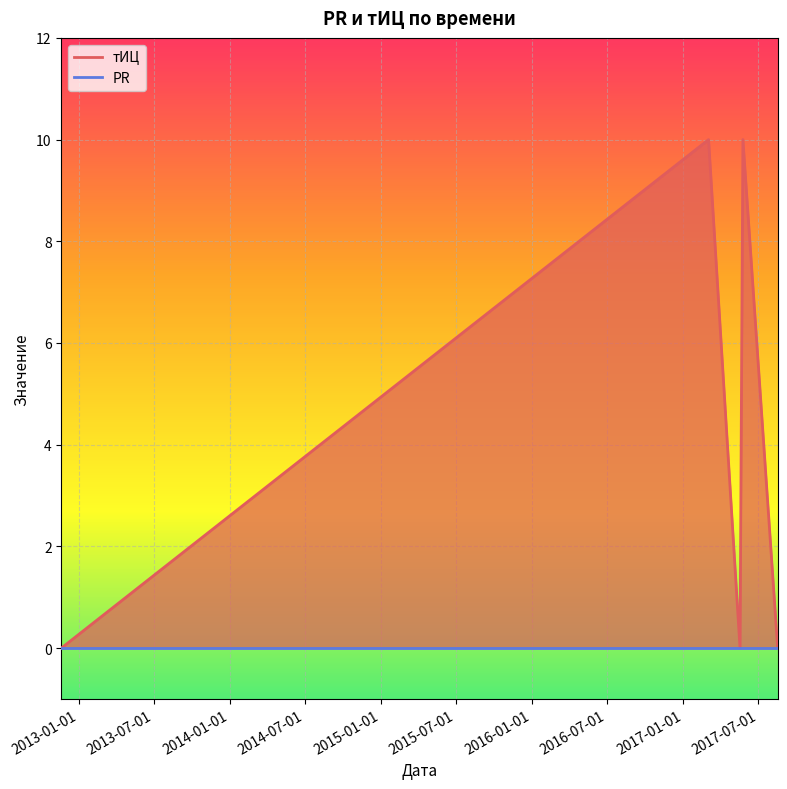

At which category does the chart reach its minimum across all series?

2012-11-20